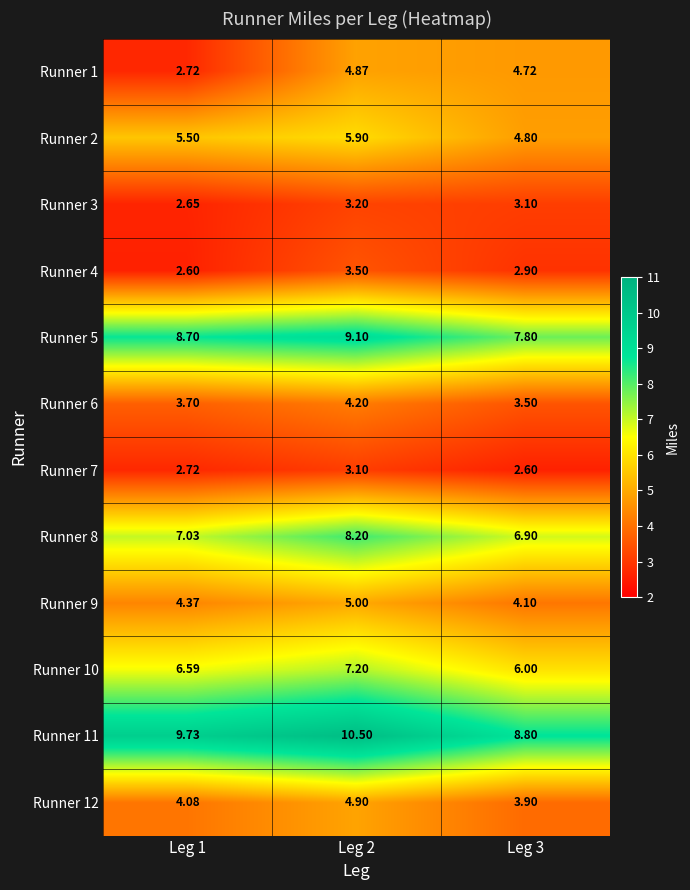

At which category is the sum across all series the highest?

Leg 2